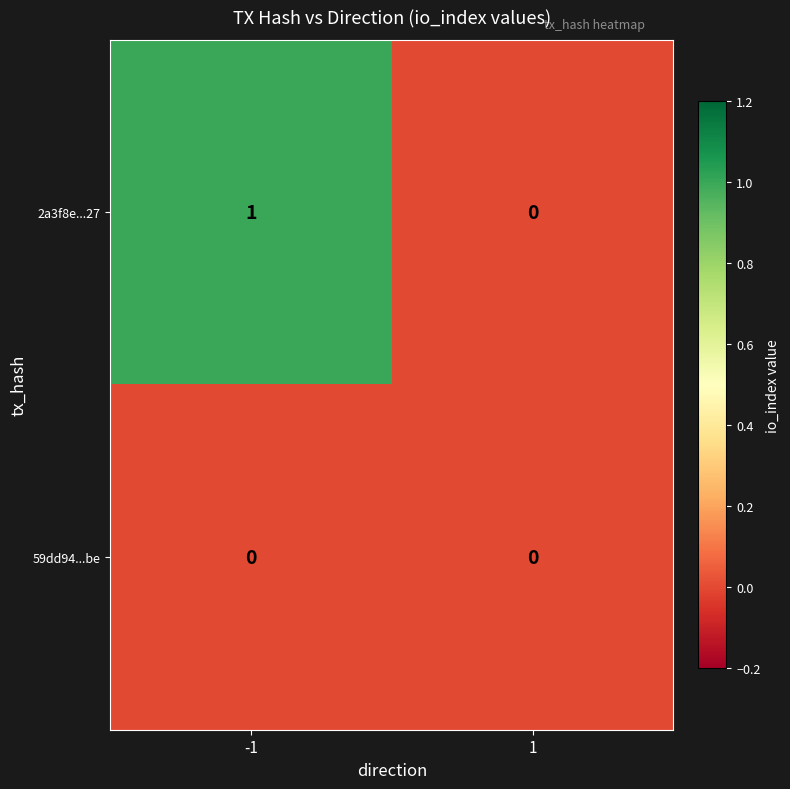

Is the value of 2a3f8e...27 at -1 greater than the value of 59dd94...be at 1?

Yes